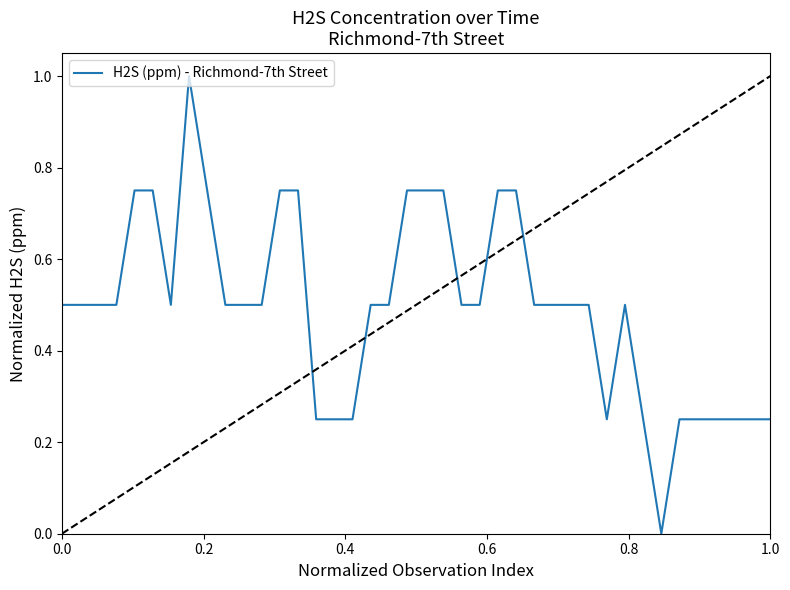

What is the greatest value displayed?

1.0